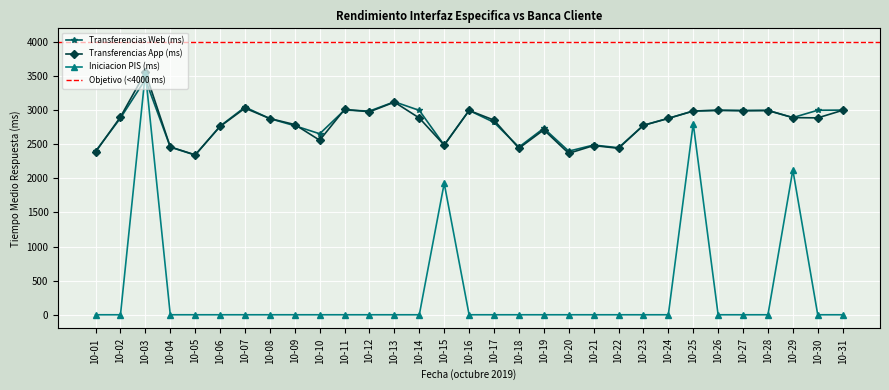

At how many categories does at least one series exceed 444?

31